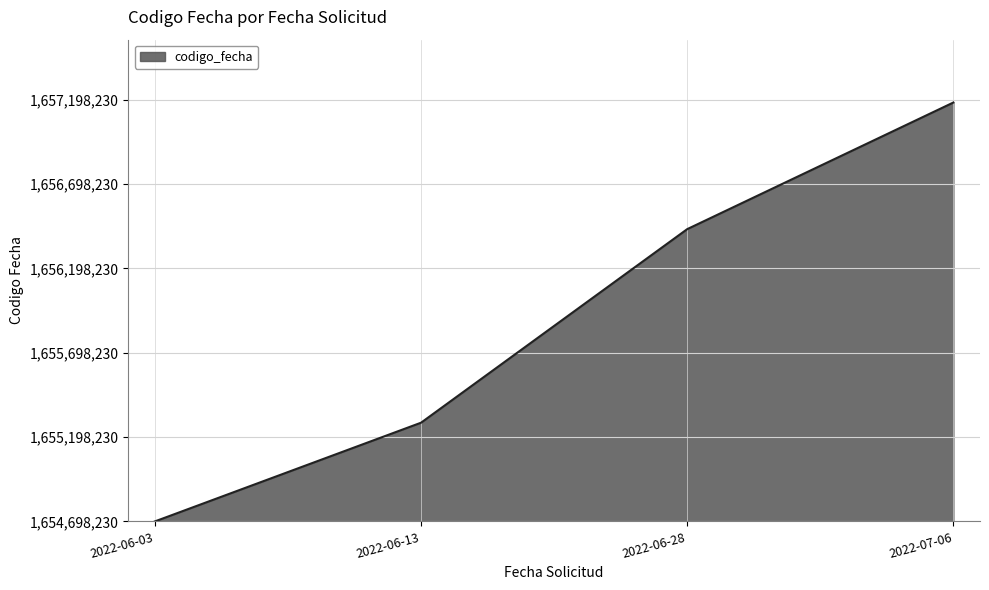

Is this an area chart (filled region under the line)?

Yes